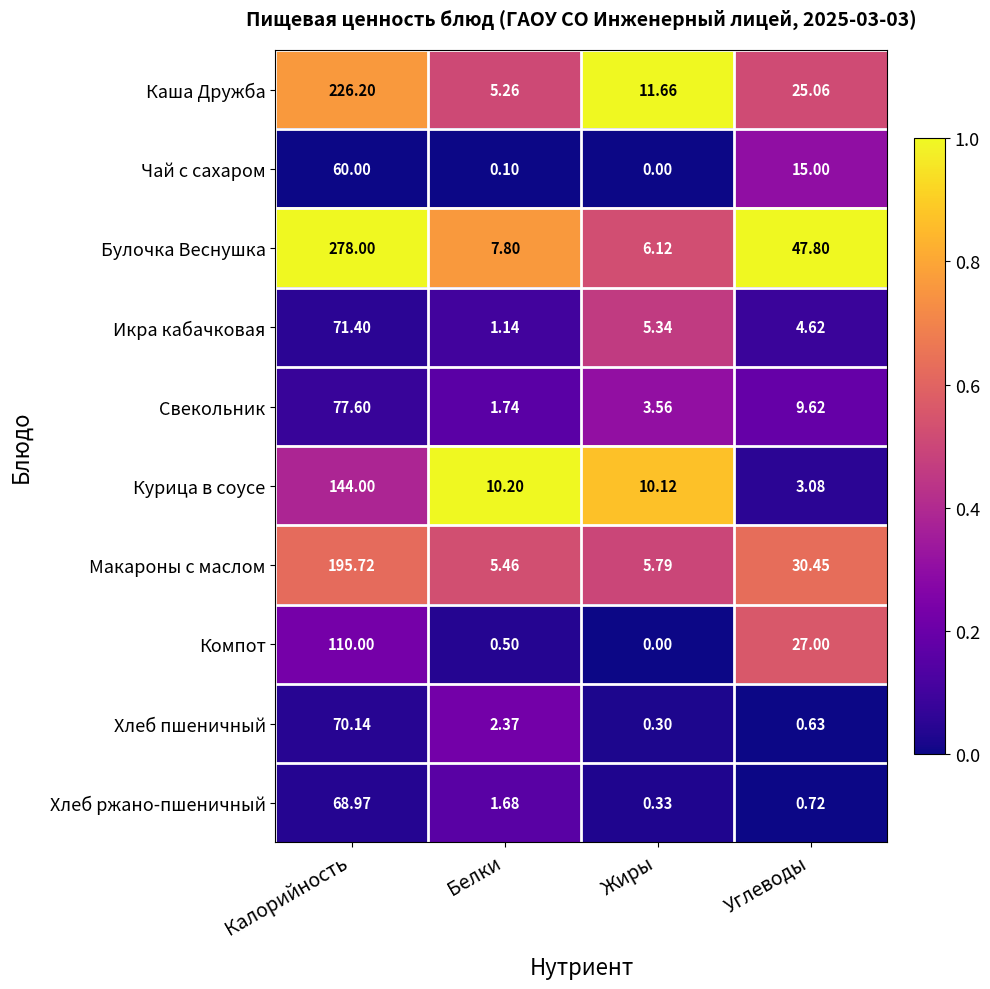

Which label corresponds to the smallest value in the chart?

Жиры